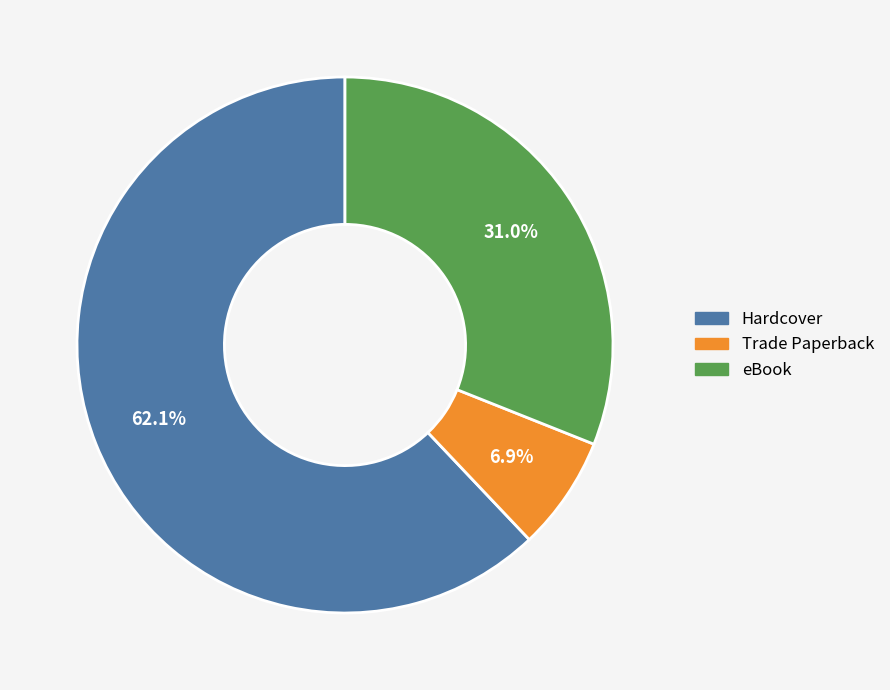

Count the number of slices in the pie.

3